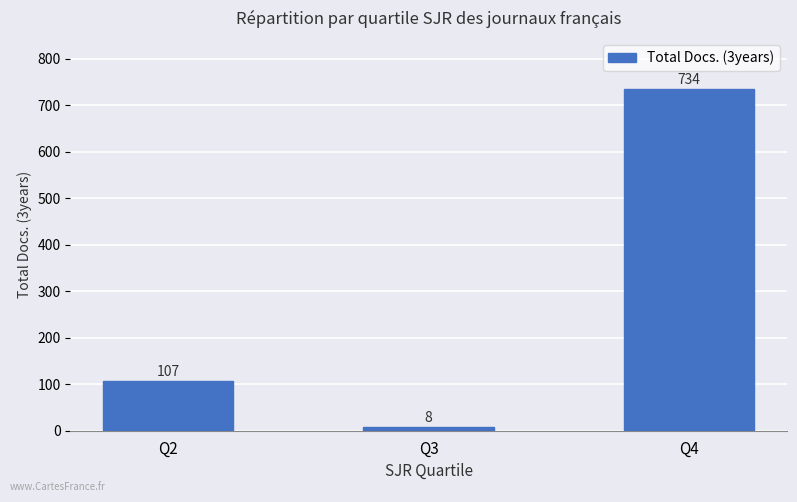

Reading left to right, list all the values displayed in this chart.

Q2=107	Q3=8	Q4=734